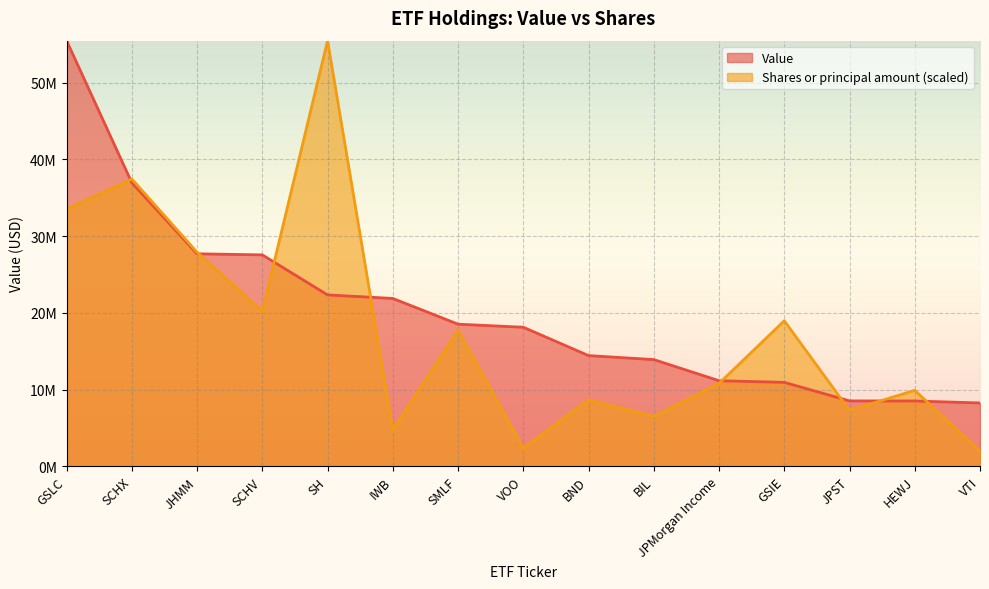

Which has a higher value, HEWJ or SCHX?

SCHX